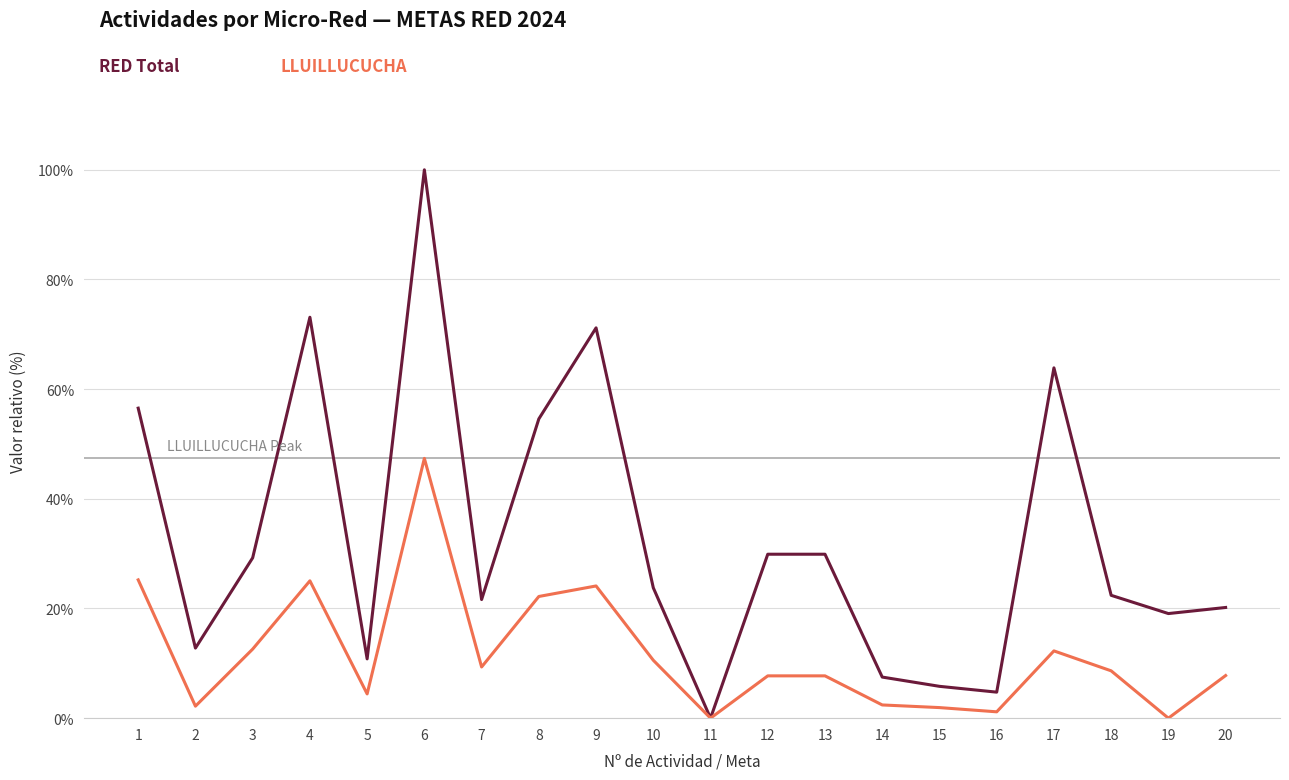

What is the spread (max minus min) of values at 8?

32.4